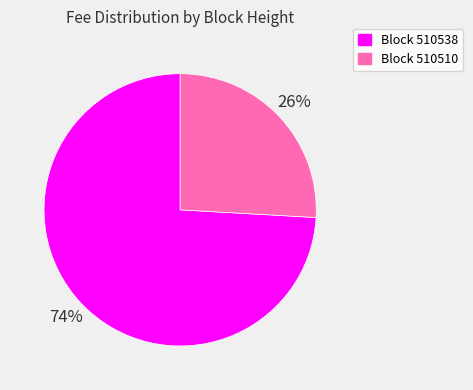

To the nearest percent, what is the average slice percentage?

50%